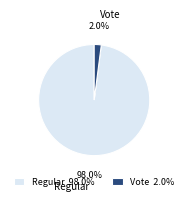

Is it true that Vote is 2% of the pie?

True